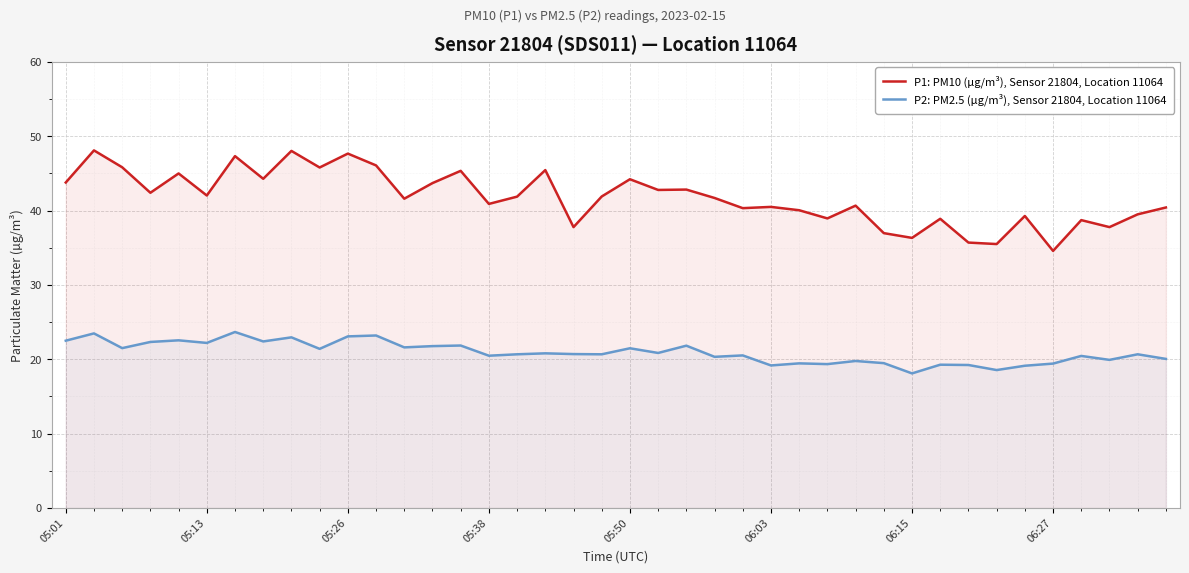

Rank the series by their maximum value, from highest to lowest.

P1: PM10 (µg/m³), Sensor 21804, Location 11064, P2: PM2.5 (µg/m³), Sensor 21804, Location 11064